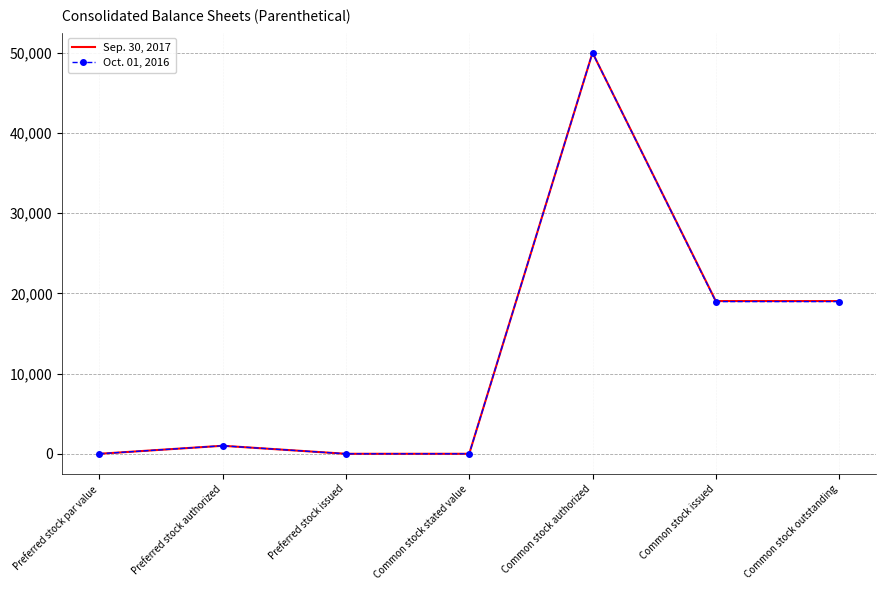

At which category is the sum across all series the highest?

Common stock authorized